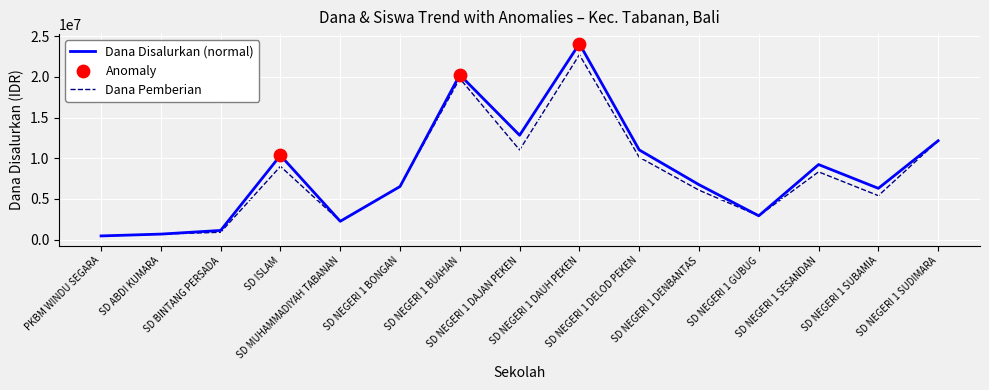

At how many categories does at least one series exceed 2578579?

11